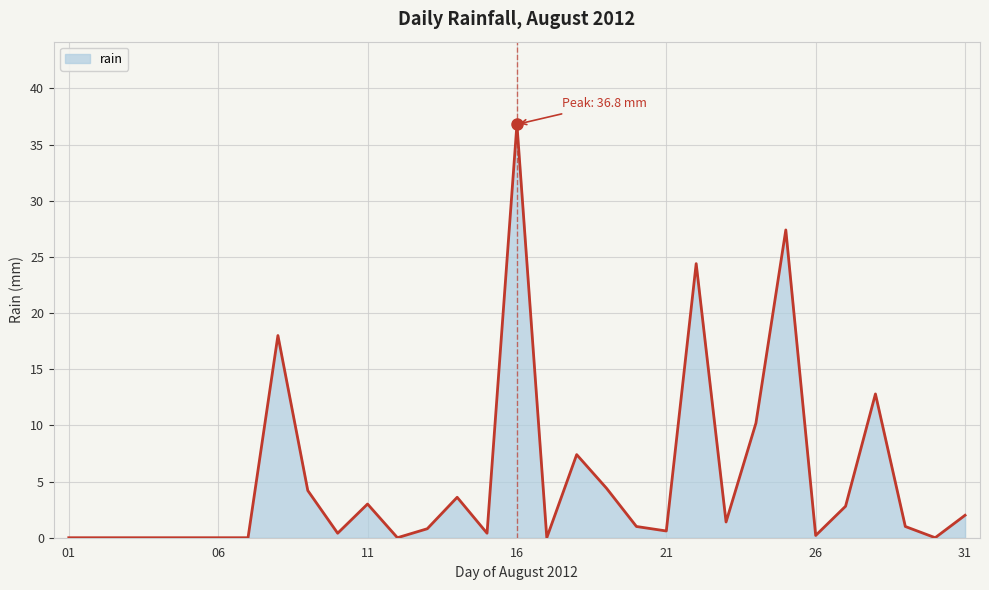

What is the difference between the second highest and minimum values?

27.4